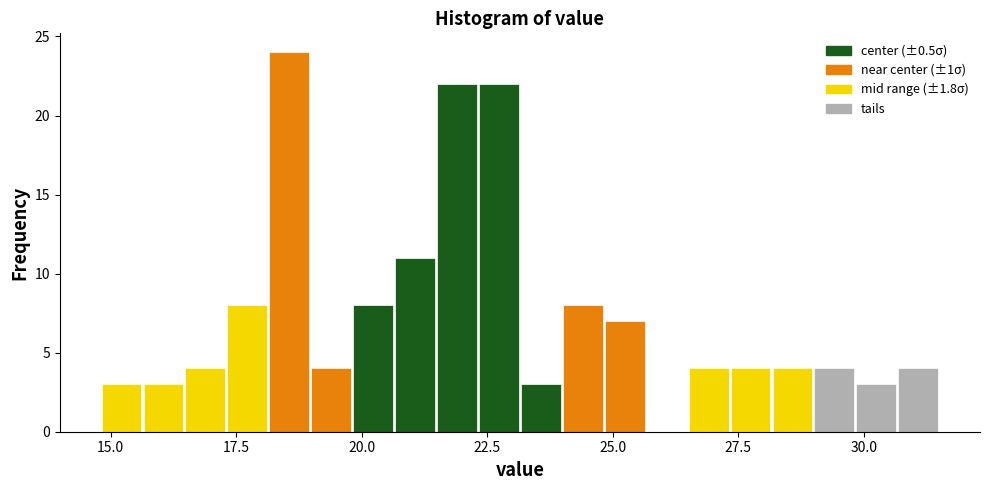

Around what value on the x-axis is the tallest bar? Give the approximate position of its centre, as read against the axis.

18.5